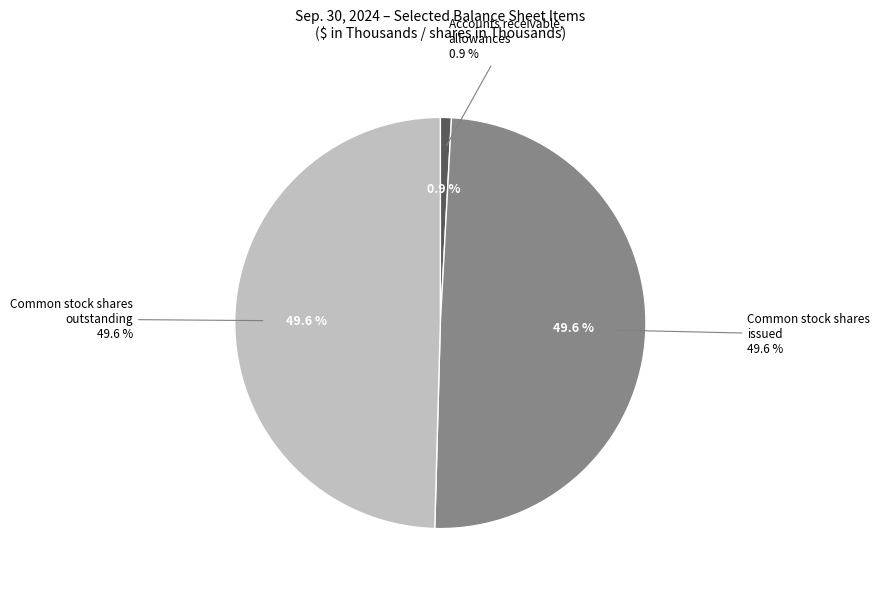

Is it true that Accounts receivable, allowances is 1% of the pie?

True